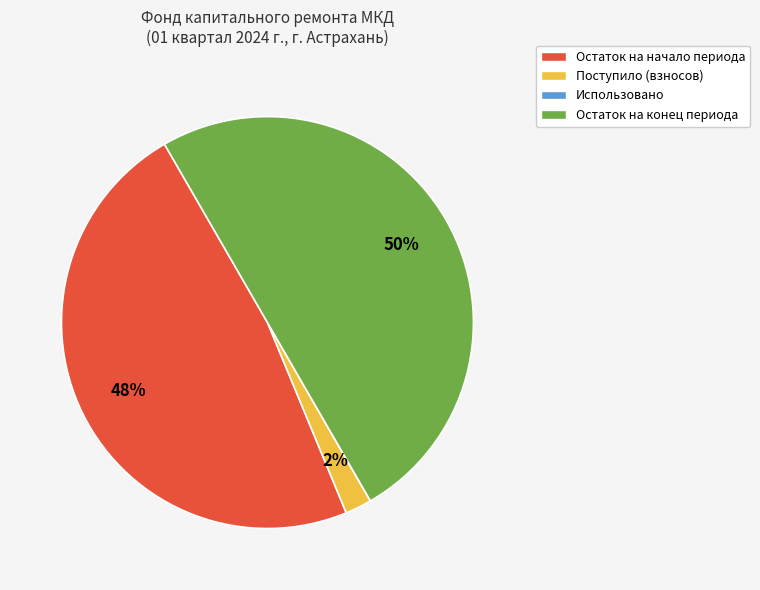

To the nearest percent, what percentage of the pie is Поступило (взносов)?

2%